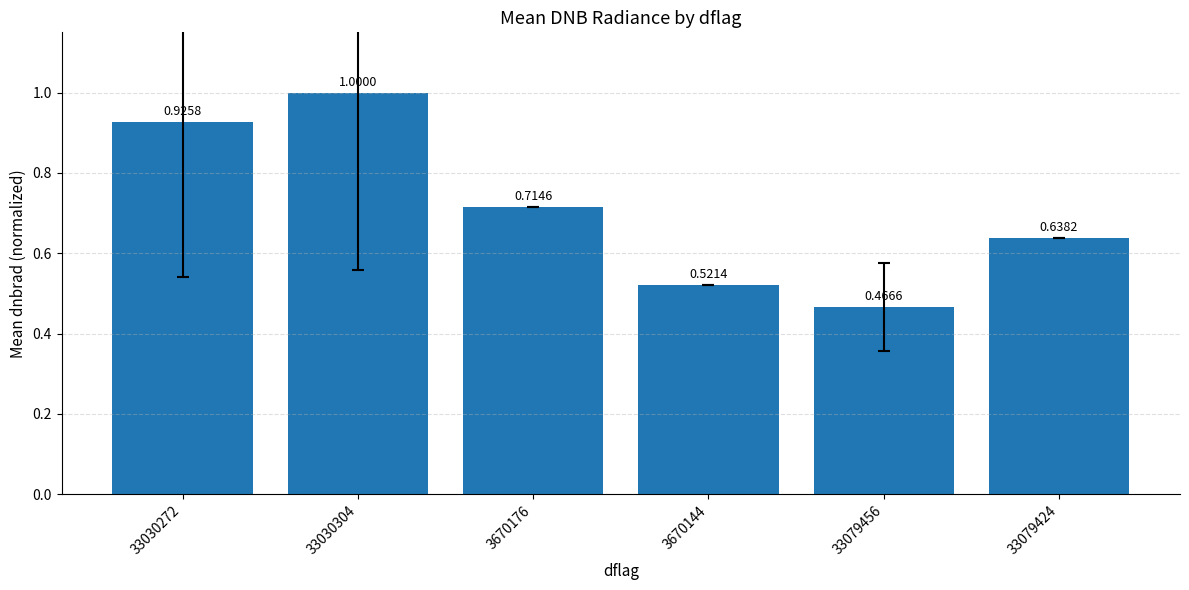

List the labels in order of value, largest first.

33030304, 33030272, 3670176, 33079424, 3670144, 33079456